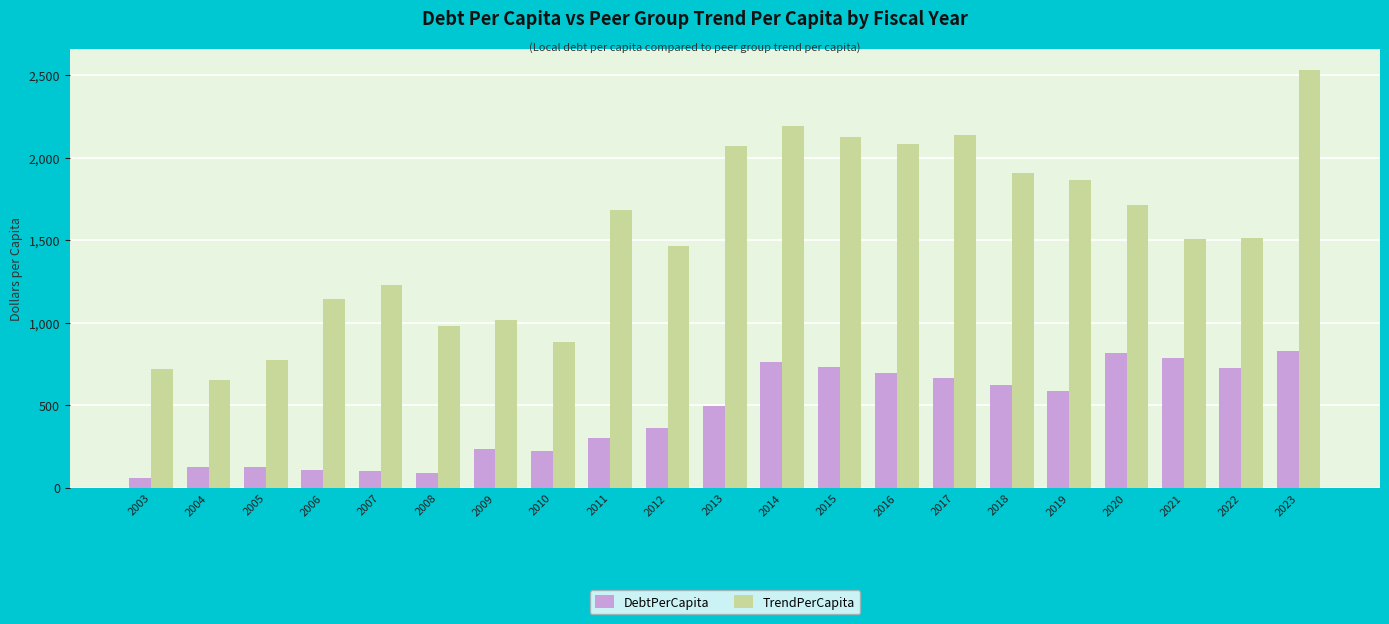

What are all the series names shown in the legend?

DebtPerCapita, TrendPerCapita